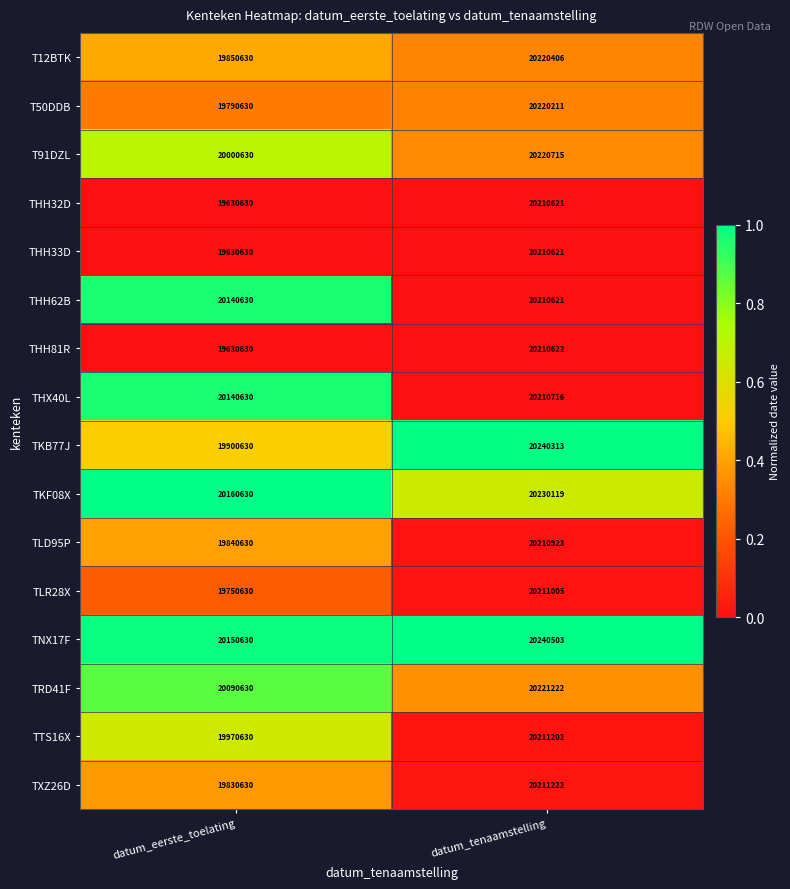

What is the minimum value shown in the chart?

19630630